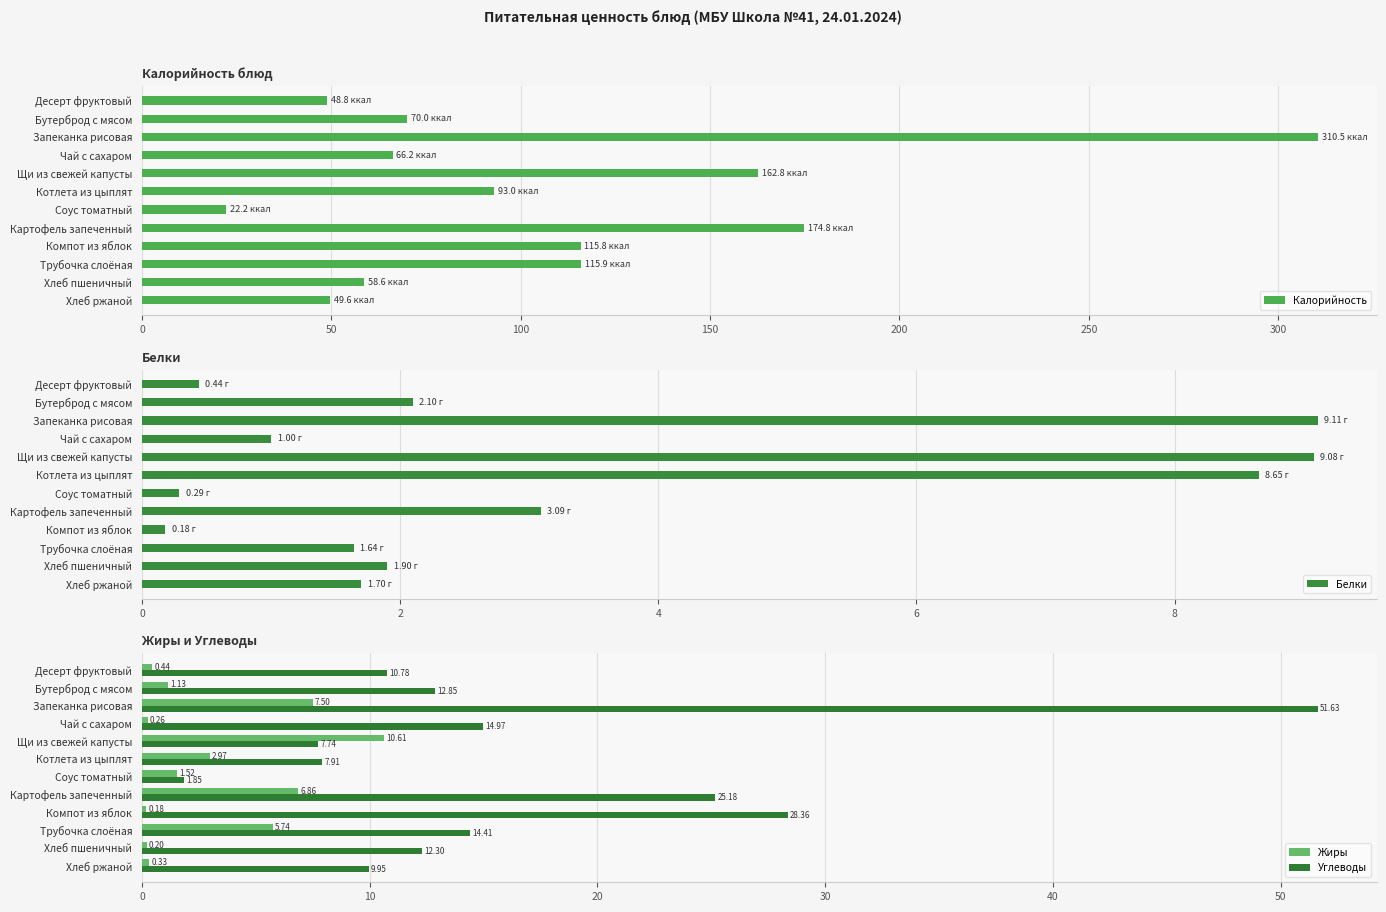

What is the value of the Жиры bar at the 11th from the left?

0.2